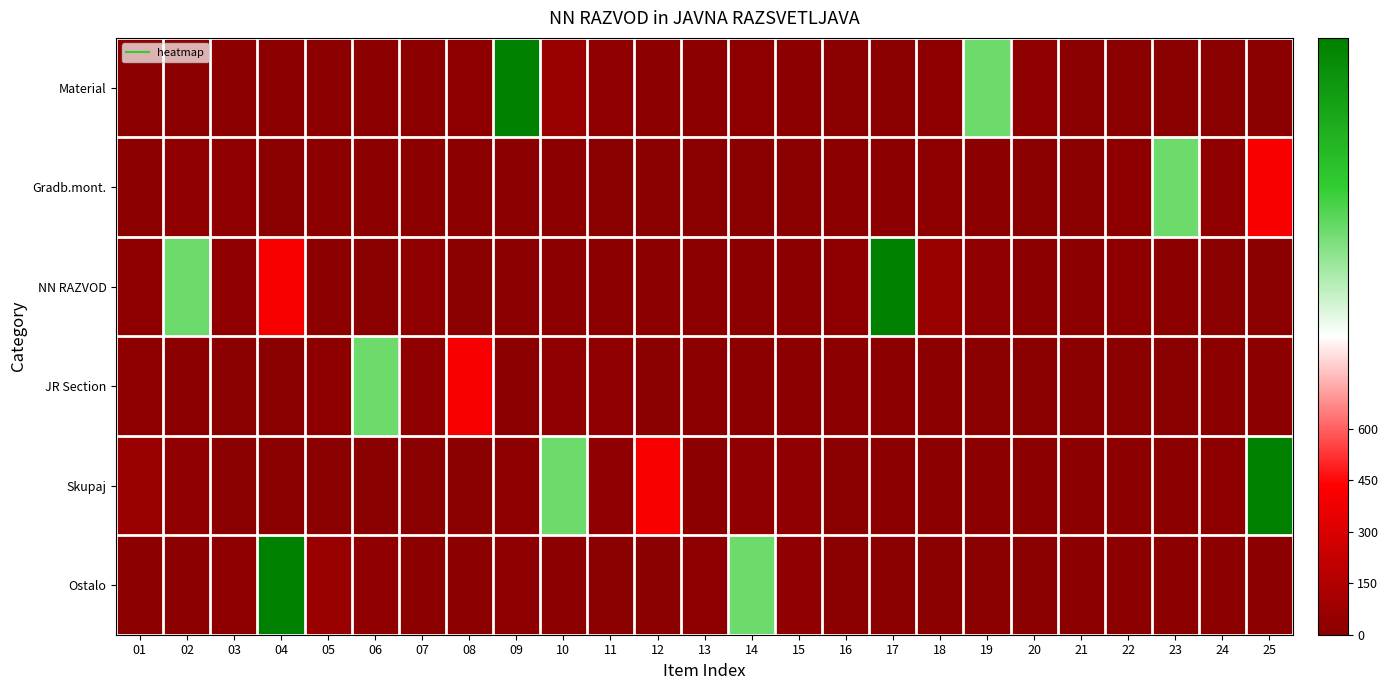

Reading left to right, extract all data points from this chart.

Material: 01=7	02=7	03=7	04=7	05=7	06=7	07=7	08=14	09=1739	10=58	11=21	12=7	13=7	14=15	15=9	16=1	17=3	18=14	19=1180	20=26	21=0	22=0	23=0	24=0	25=0
Gradb.mont.: 01=7	02=21	03=21	04=3	05=7	06=7	07=7	08=7	09=7	10=7	11=0	12=0	13=0	14=0	15=0	16=7	17=7	18=15	19=9	20=1	21=3	22=14	23=1180	24=26	25=420
NN RAZVOD: 01=14	02=1180	03=26	04=420	05=7	06=0	07=21	08=3	09=7	10=7	11=7	12=7	13=7	14=7	15=7	16=14	17=1739	18=58	19=21	20=7	21=7	22=15	23=9	24=1	25=3
JR Section: 01=15	02=9	03=1	04=3	05=14	06=1180	07=26	08=420	09=7	10=21	11=21	12=3	13=7	14=7	15=7	16=7	17=7	18=7	19=0	20=0	21=0	22=0	23=0	24=7	25=7
Skupaj: 01=58	02=21	03=0	04=0	05=0	06=0	07=0	08=3	09=14	10=1180	11=26	12=420	13=7	14=21	15=21	16=3	17=7	18=7	19=7	20=7	21=7	22=7	23=7	24=14	25=1739
Ostalo: 01=7	02=7	03=14	04=1739	05=58	06=21	07=7	08=7	09=15	10=9	11=1	12=3	13=14	14=1180	15=26	16=0	17=0	18=0	19=0	20=0	21=7	22=7	23=7	24=7	25=7